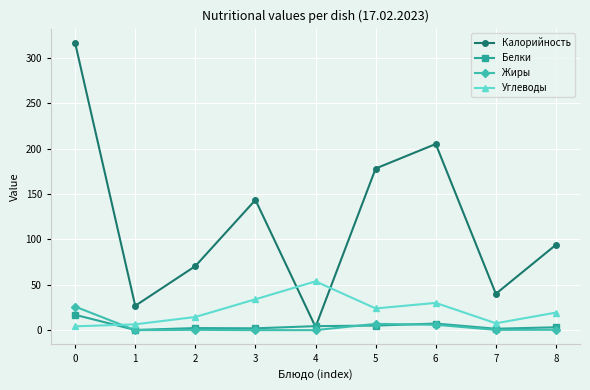

What is the difference between the Калорийность values at 1 and 5?

151.2